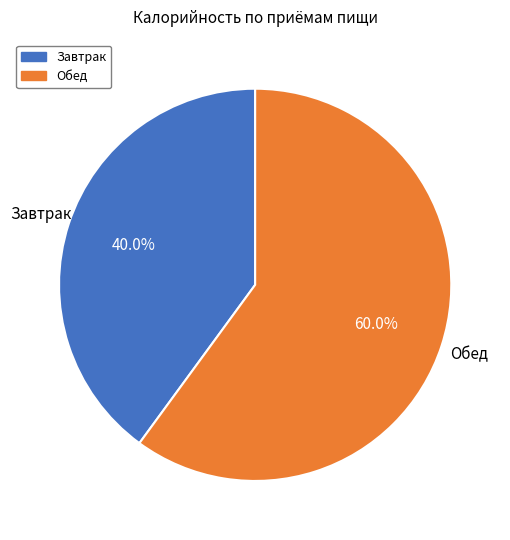

To the nearest percent, what is the difference between the largest and smallest slice percentages?

20%